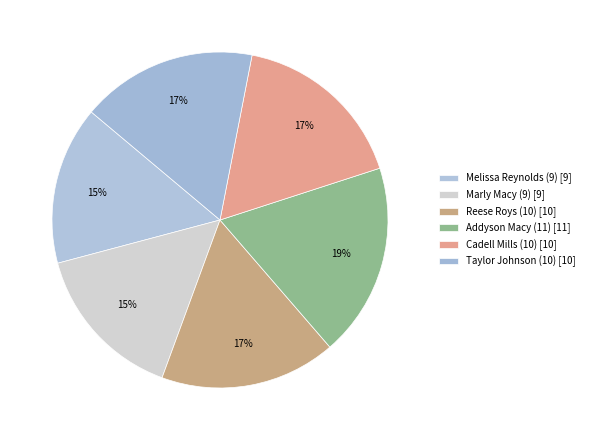

How many segments does this pie chart have?

6